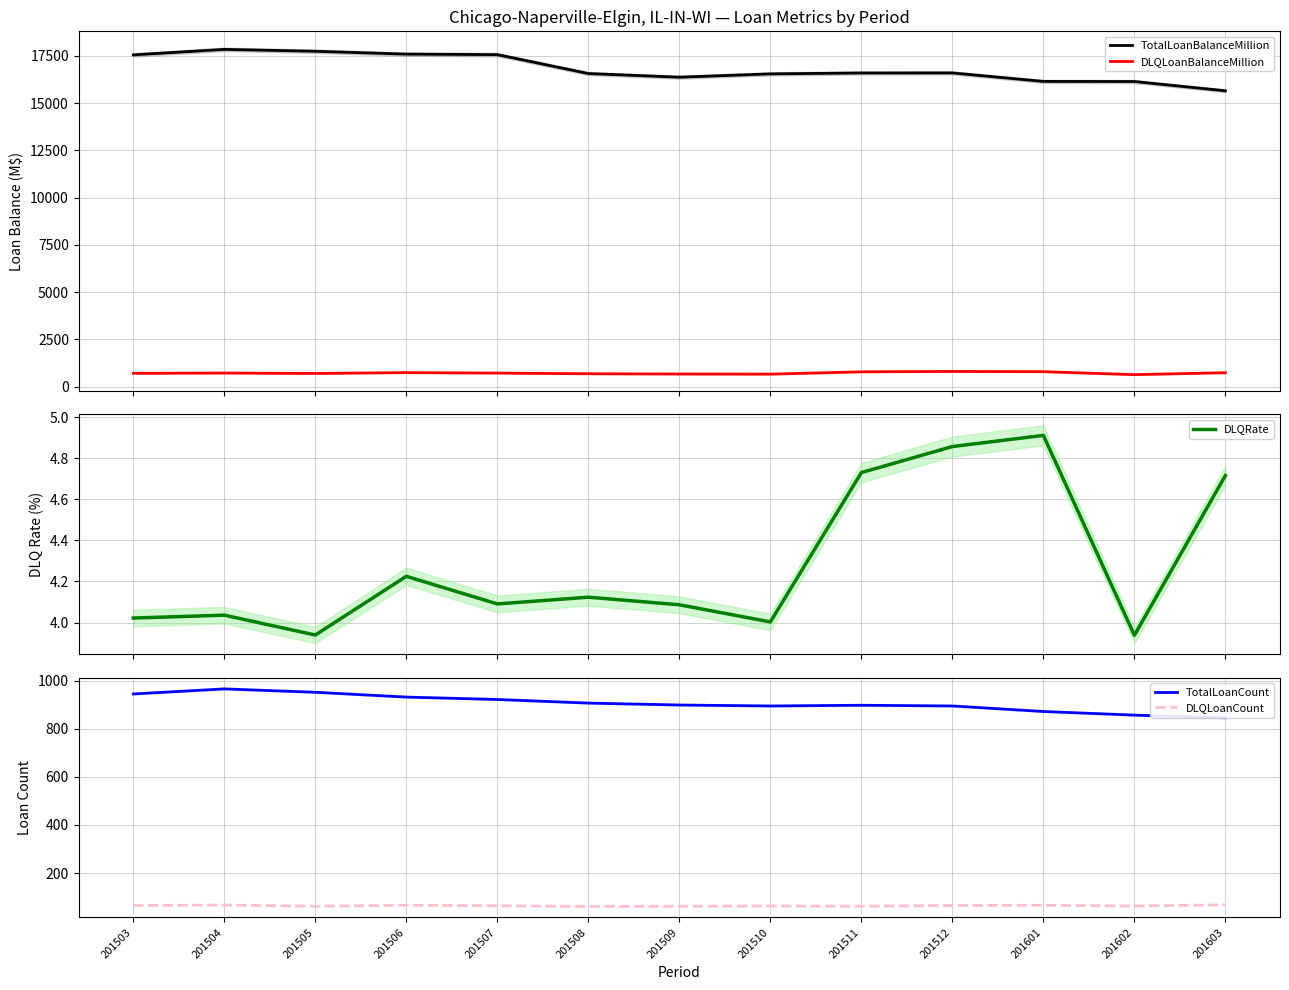

What is the sum of the DLQLoanBalanceMillion values at 201506 and 201512?

1549.6